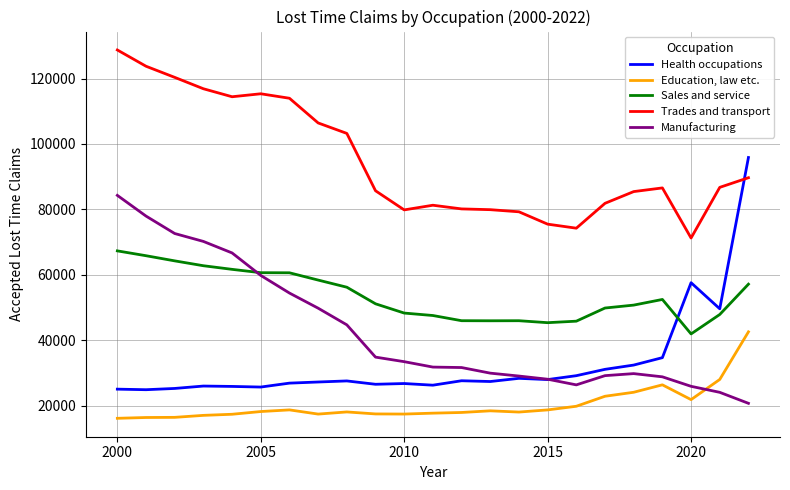

What is the difference between the second highest and minimum values in the Sales and service series?

23889